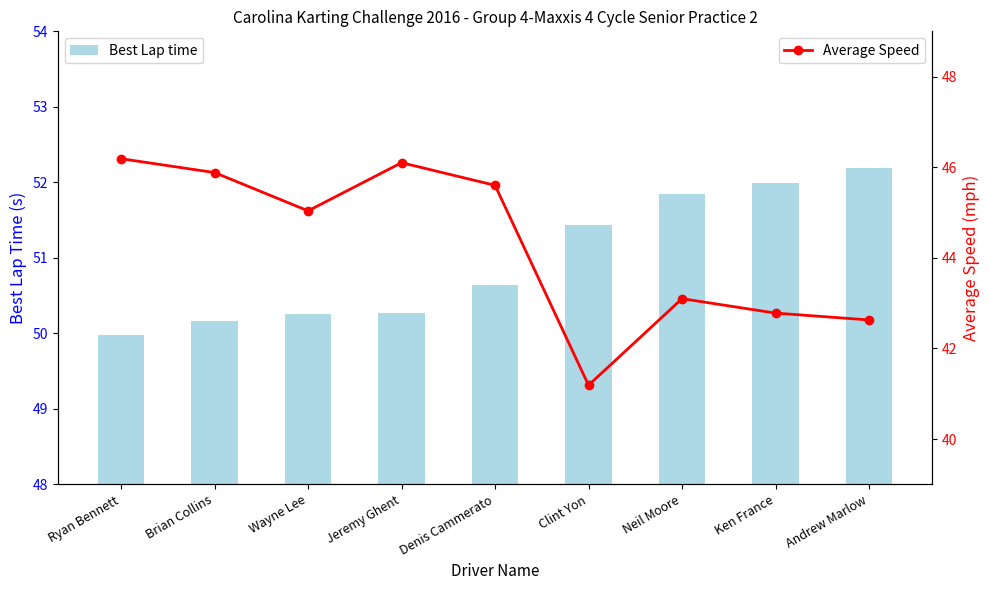

At which label does Average Speed reach its peak?

Ryan Bennett